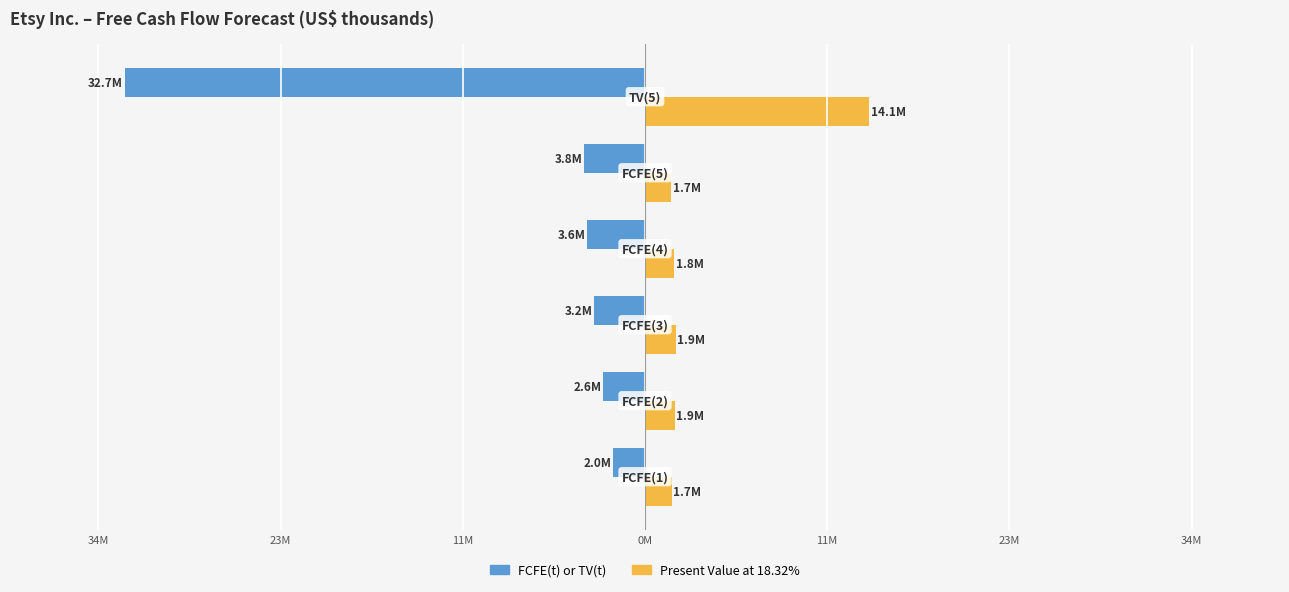

Reading right to left, extract all data points from this chart.

FCFE(t) or TV(t): -32674782	-3826387	-3612665	-3176398	-2613170	-2019886
Present Value at 18.32%: 14090835	1650110	1843346	1917650	1866626	1707150